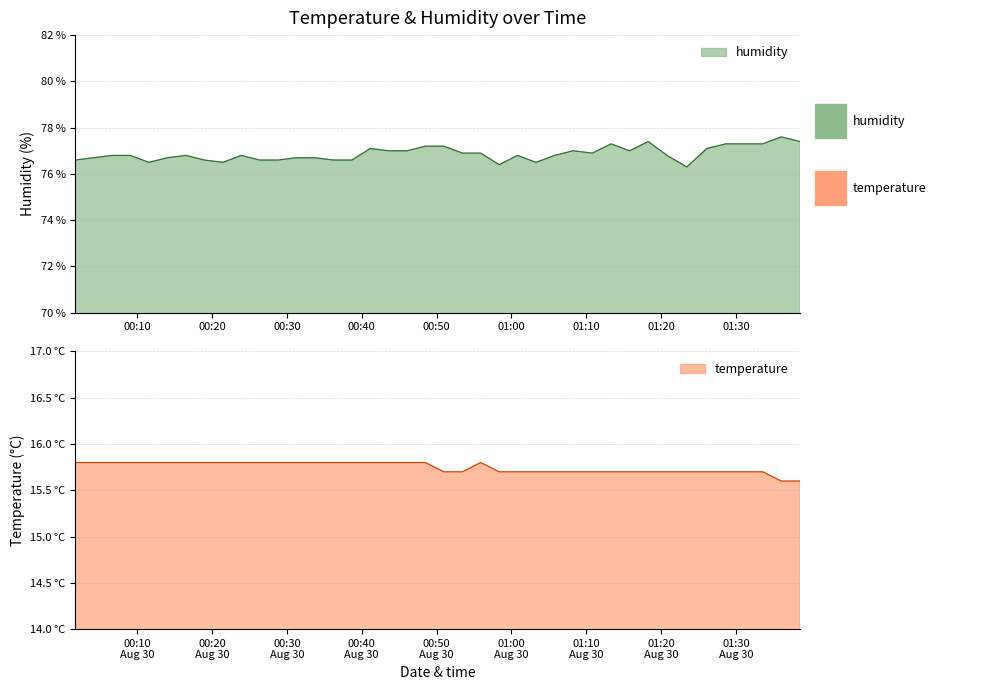

At 2023-08-30T00:50:58, list the series in order from largest to smallest.

humidity, temperature